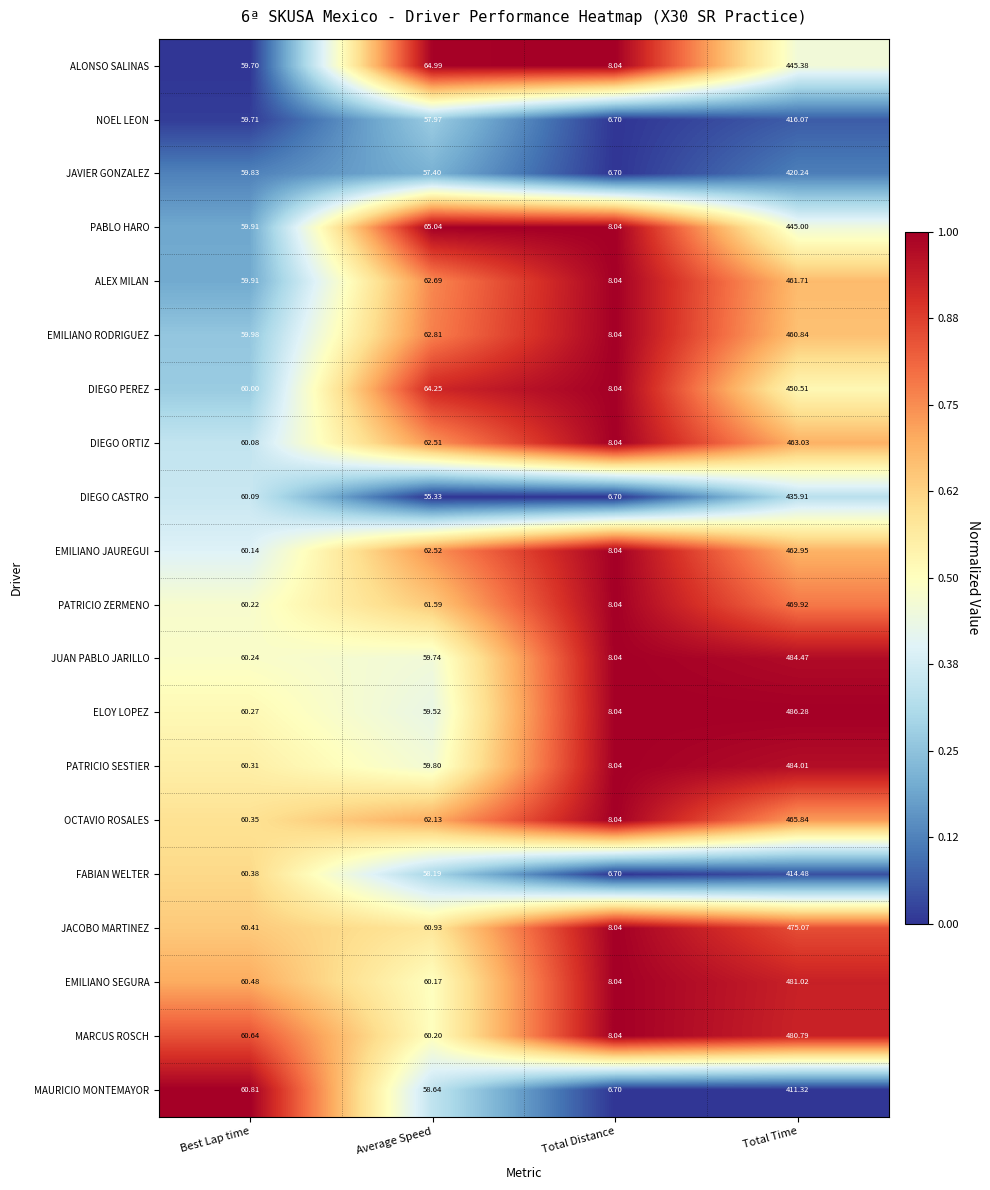

At which label does ELOY LOPEZ reach its peak?

Total Time